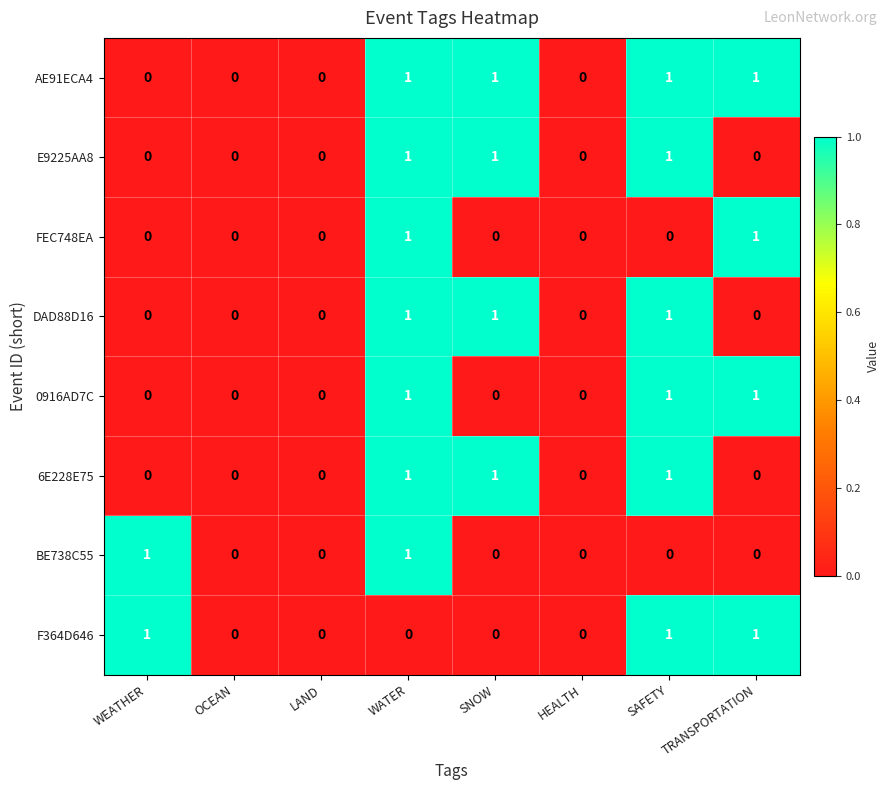

How many 0916AD7C values are between 0 and 1?

8